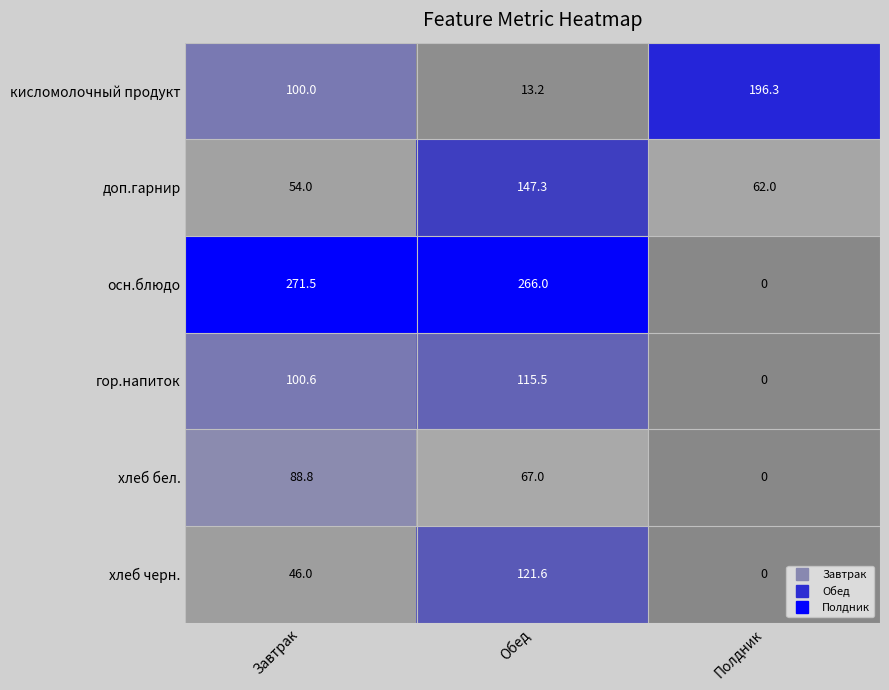

Reading right to left, list all the values displayed in this chart.

кисломолочный продукт: 196.3	13.2	100.0
доп.гарнир: 62.0	147.3	54.0
осн.блюдо: 0.0	266.0	271.5
гор.напиток: 0.0	115.5	100.6
хлеб бел.: 0.0	67.0	88.8
хлеб черн.: 0.0	121.6	46.0